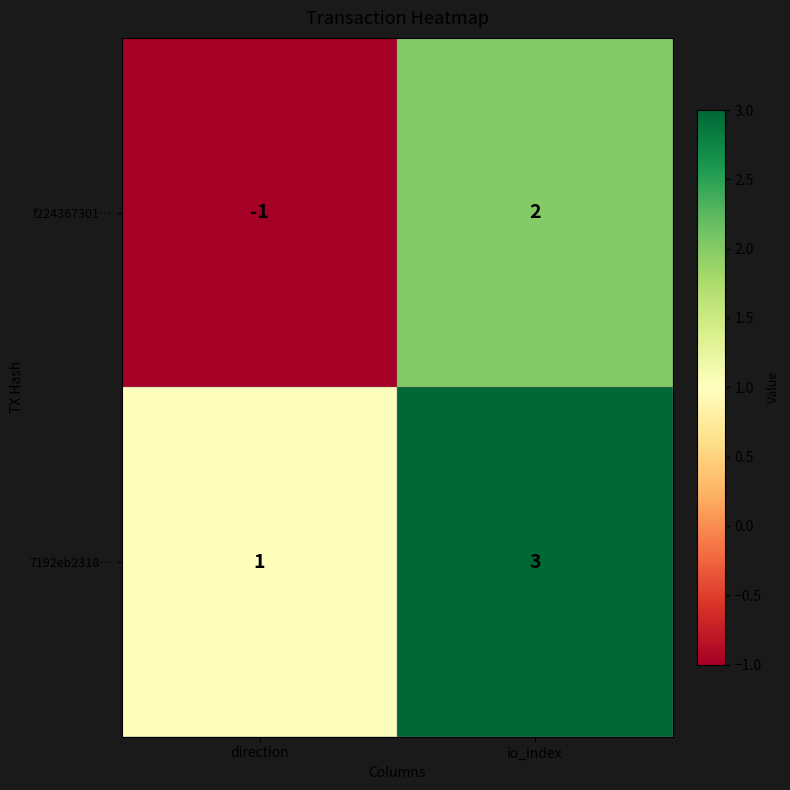

What is the greatest value displayed?

3